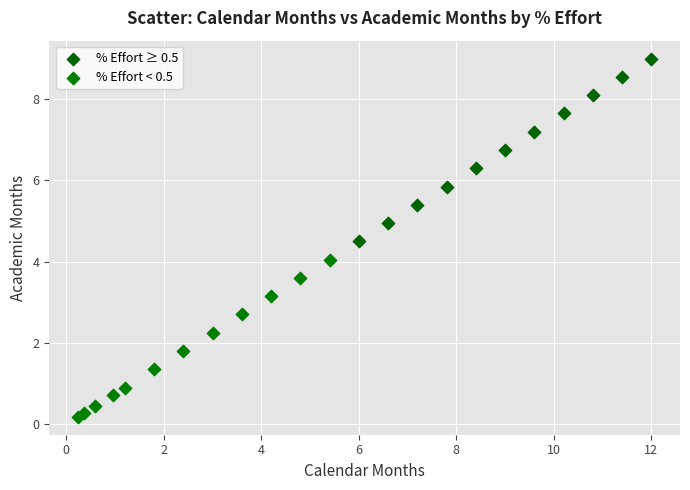

What are all the series names shown in the legend?

% Effort ≥ 0.5, % Effort < 0.5